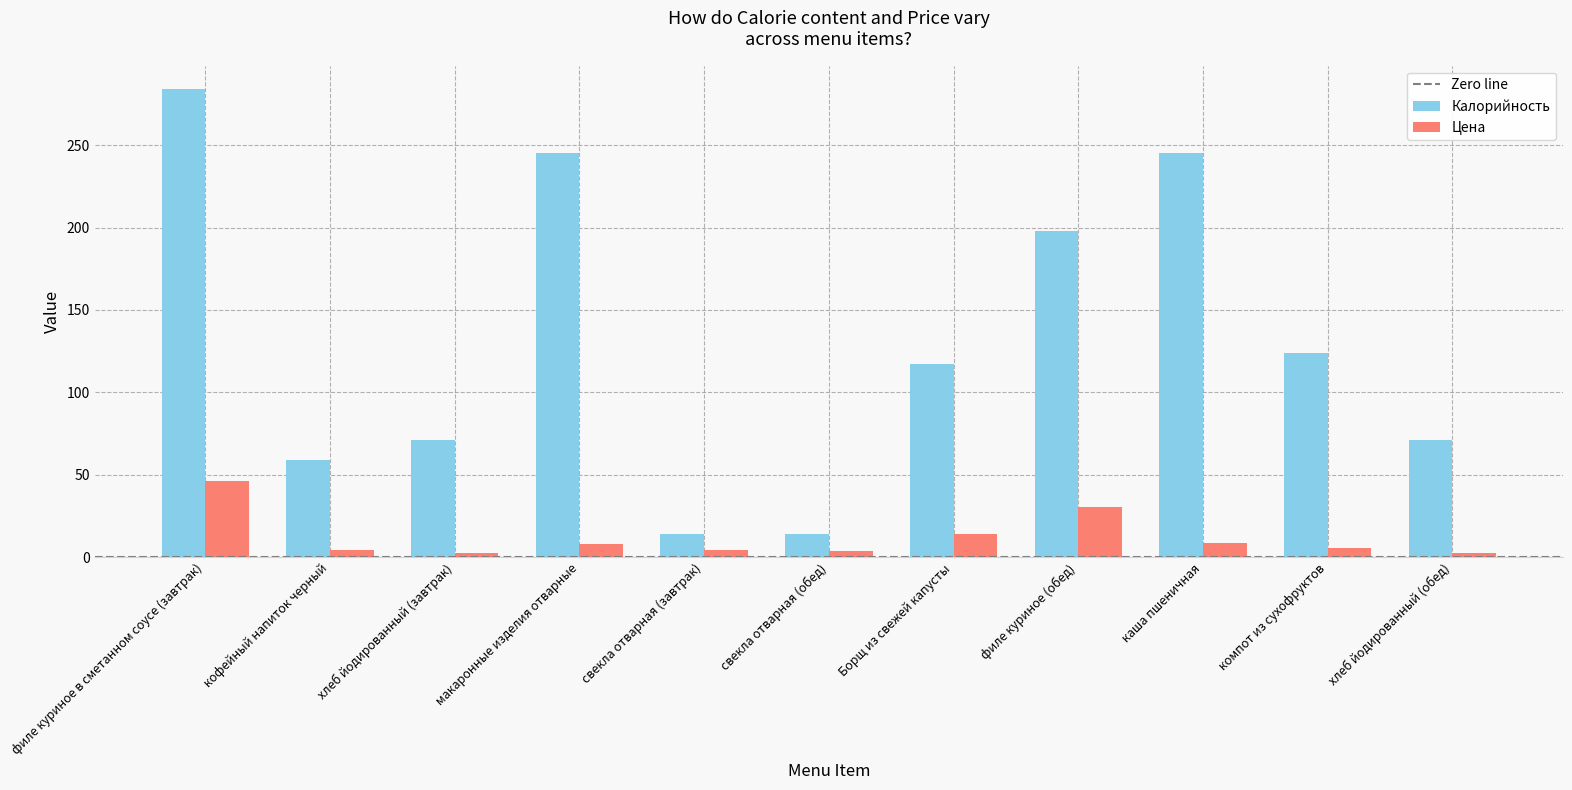

At which category is the sum across all series the highest?

филе куриное в сметанном соусе (завтрак)